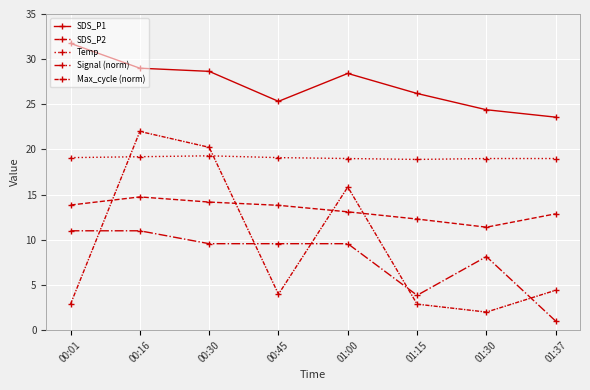

How many lines are shown in the chart?

5